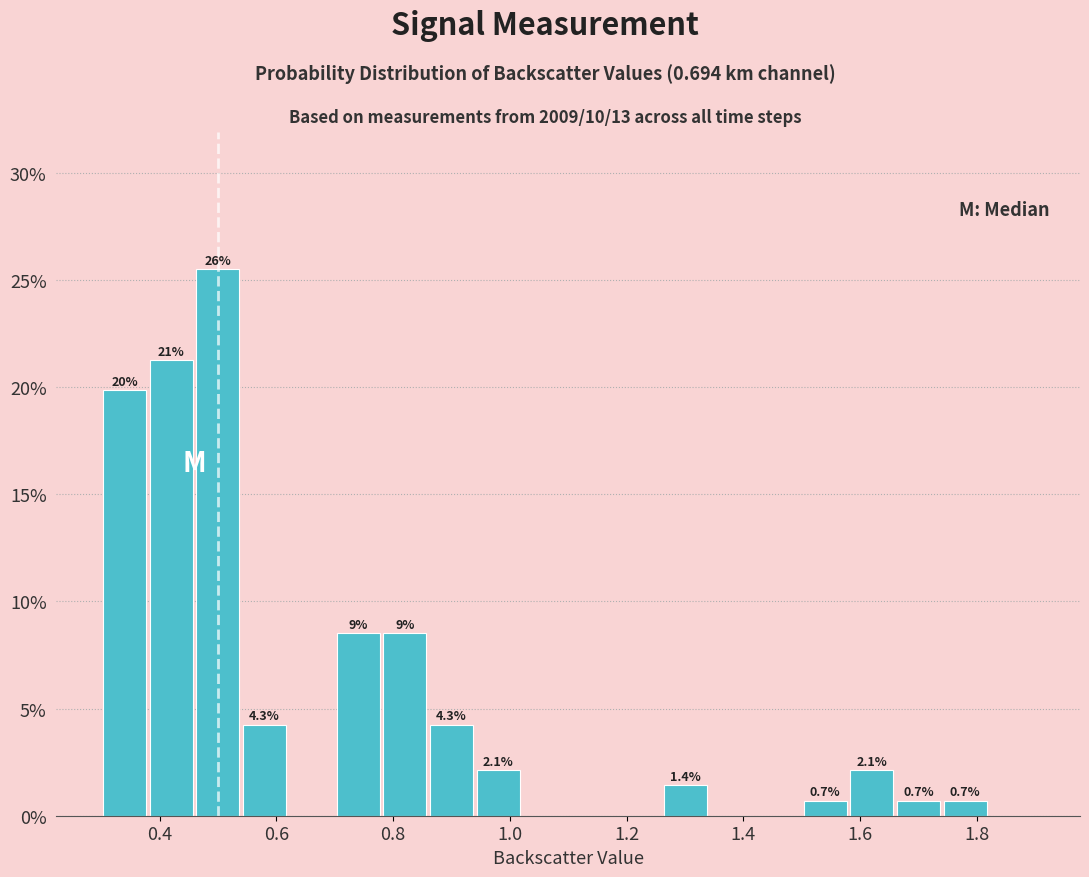

Over which range of the x-axis is the bar tallest?

0.46 to 0.54